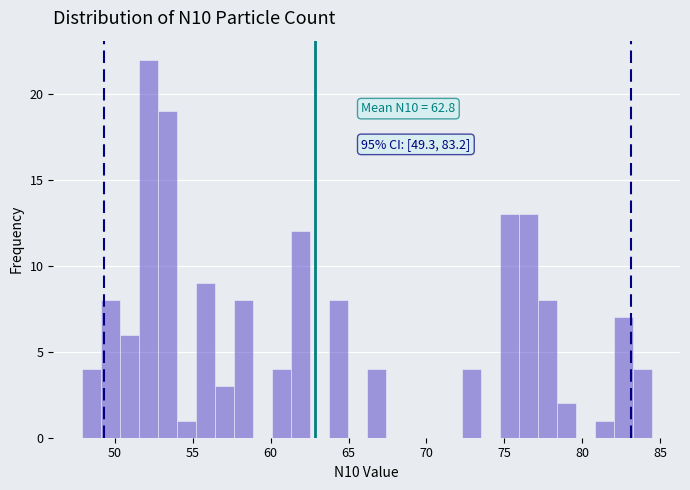

Around what value on the x-axis is the tallest bar? Give the approximate position of its centre, as read against the axis.

52.0